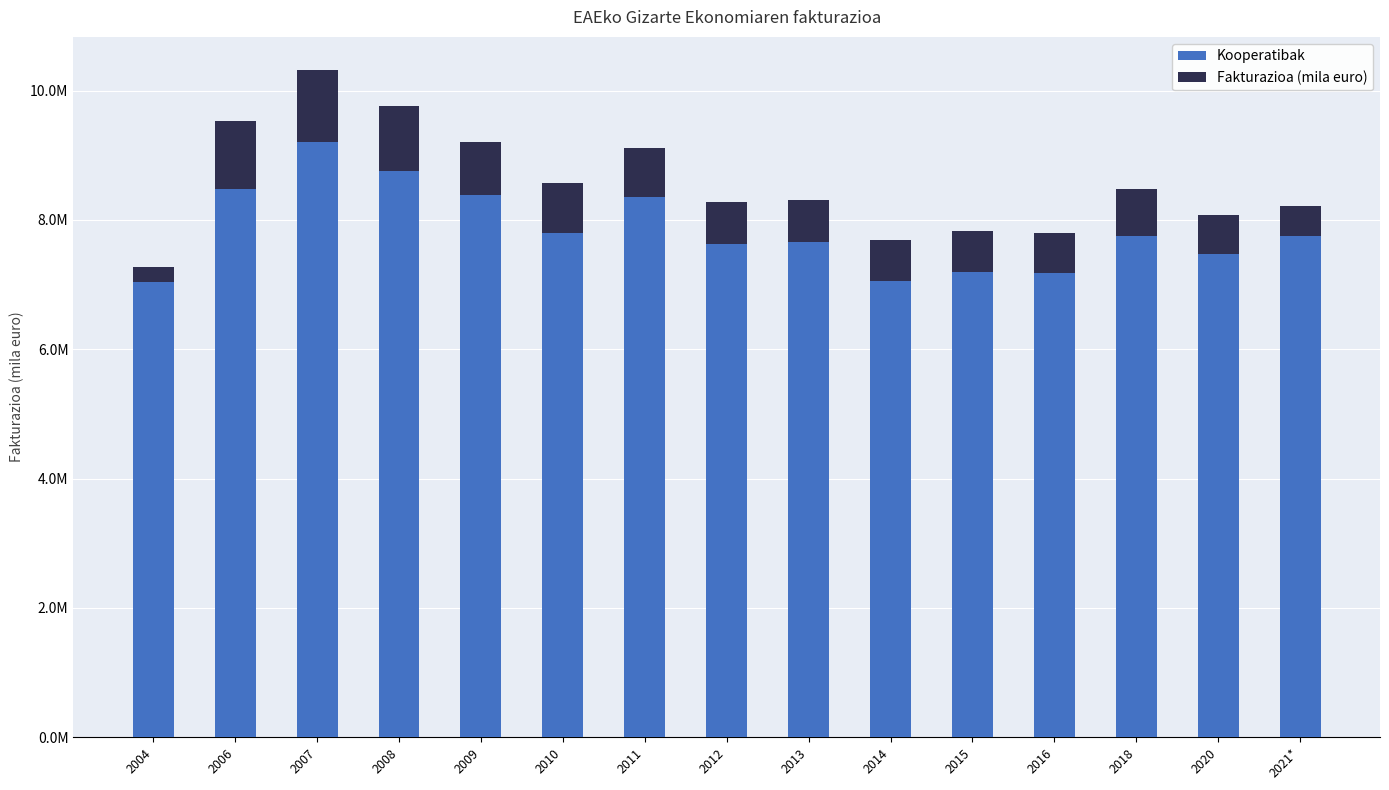

What is the sum of the Kooperatibak values at 2013 and 2007?

16869034.4